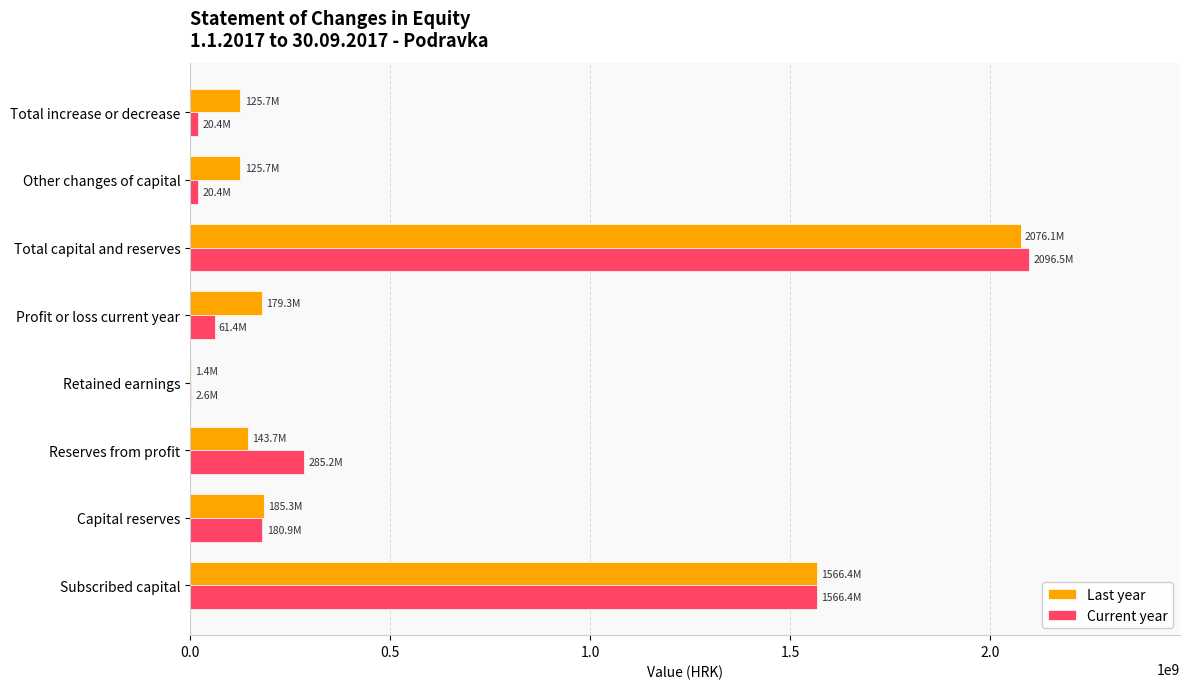

What is the greatest value displayed?

2096502688